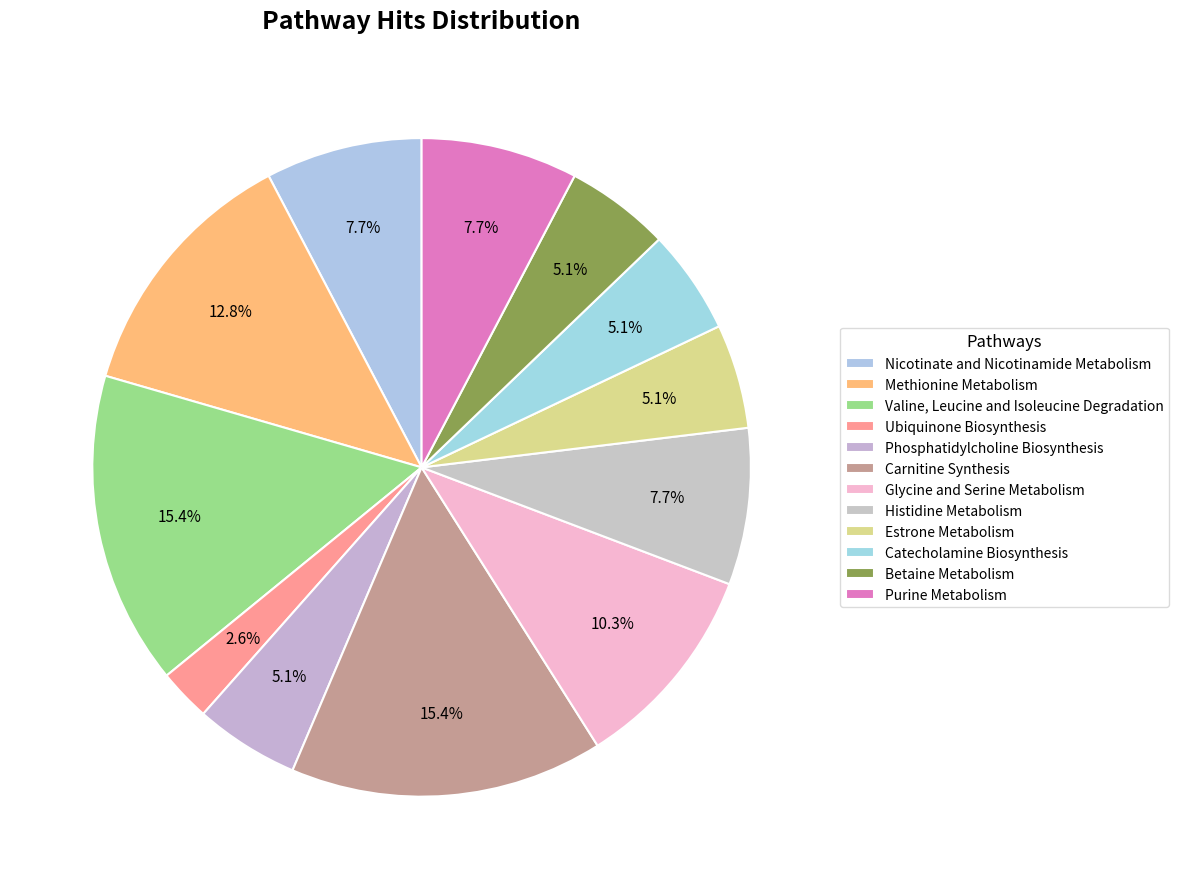

How many segments does this pie chart have?

12